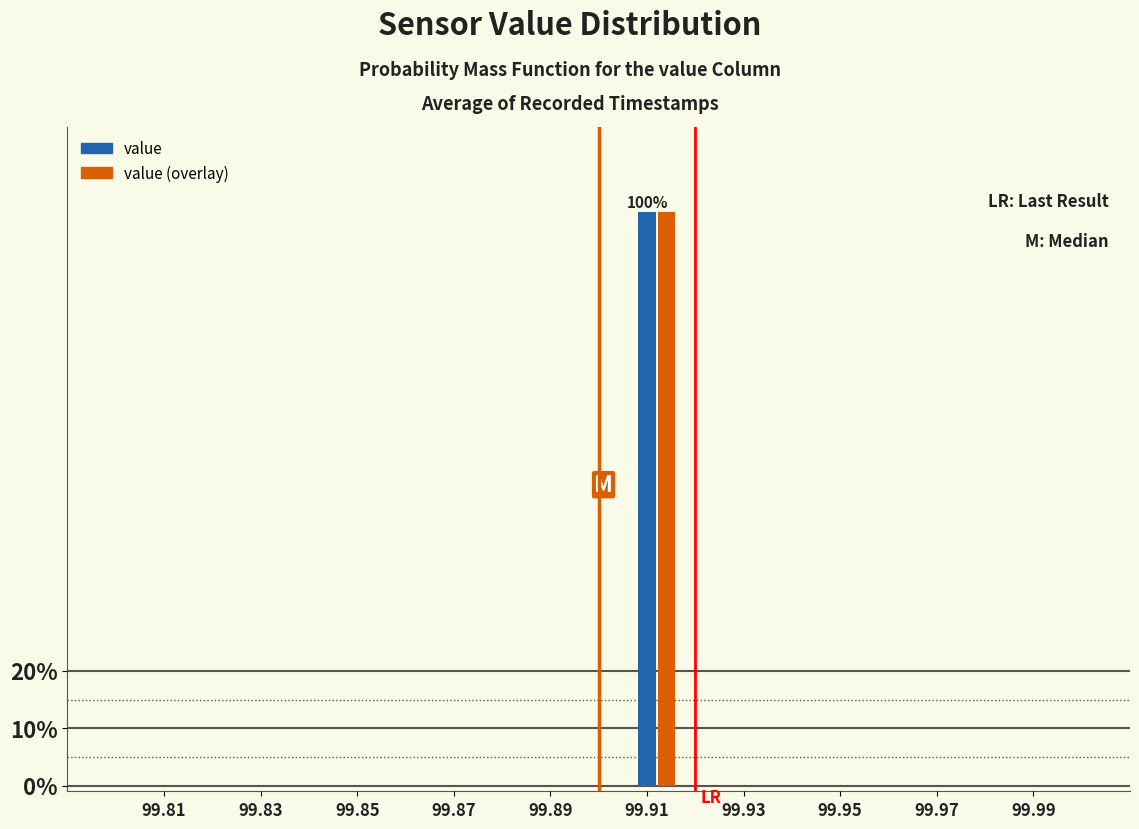

True or false: value has a value of 0 at 99.87.

True